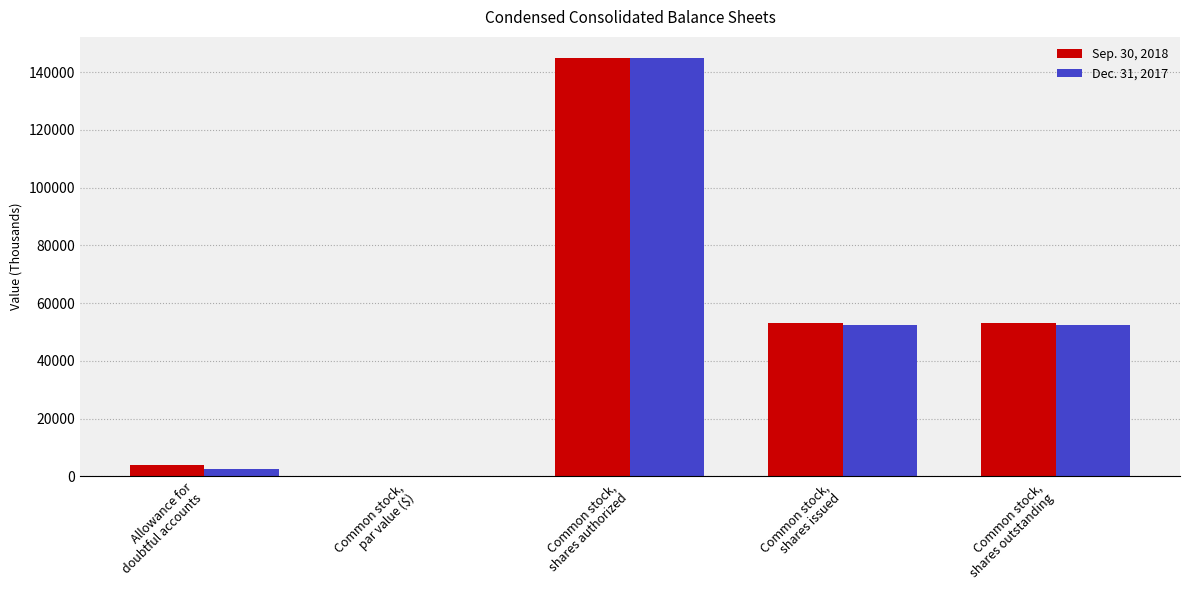

What is the maximum value for Dec. 31, 2017?

145000.0